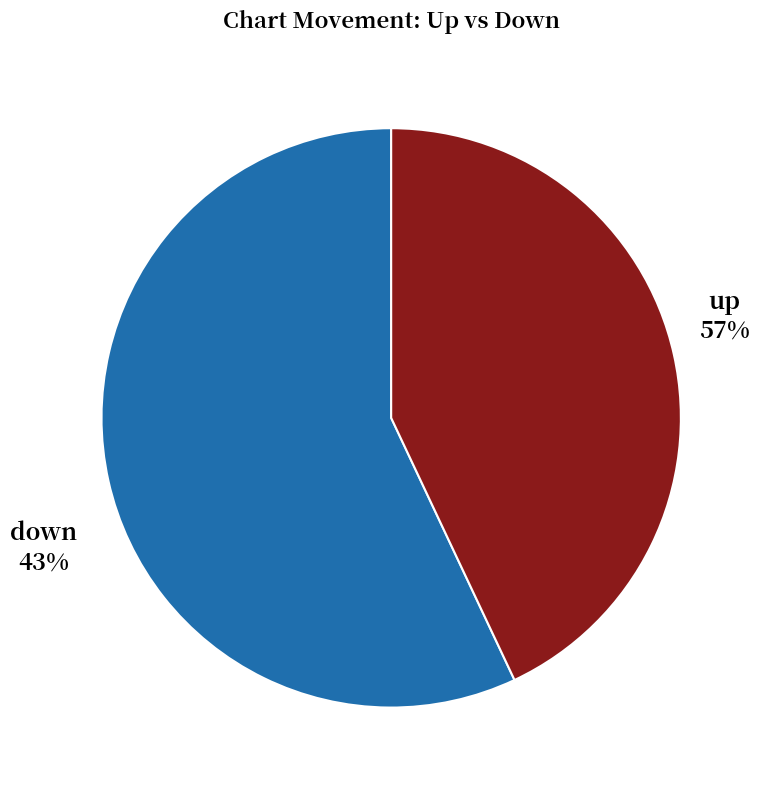

What is the change in value from up to down?

-14